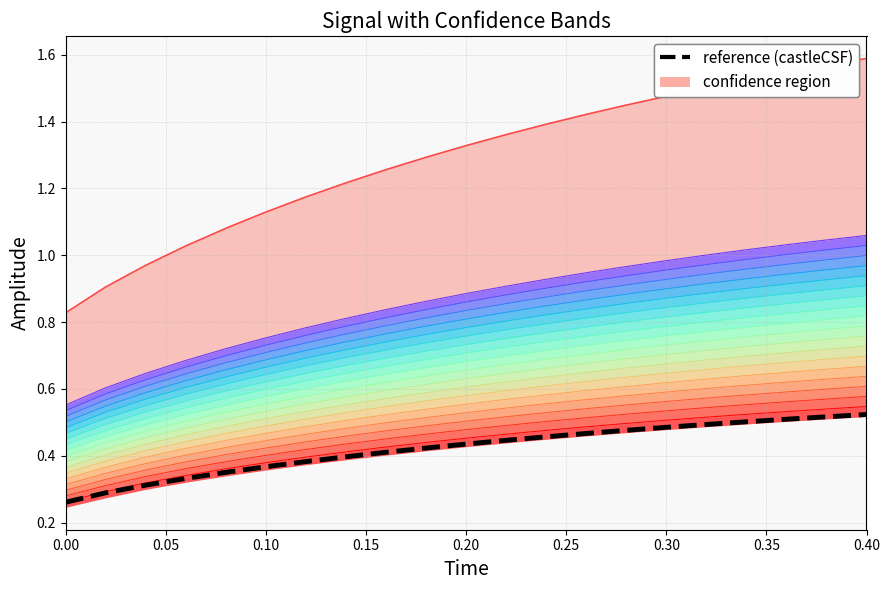

True or false: reference and high intersect in this chart.

False